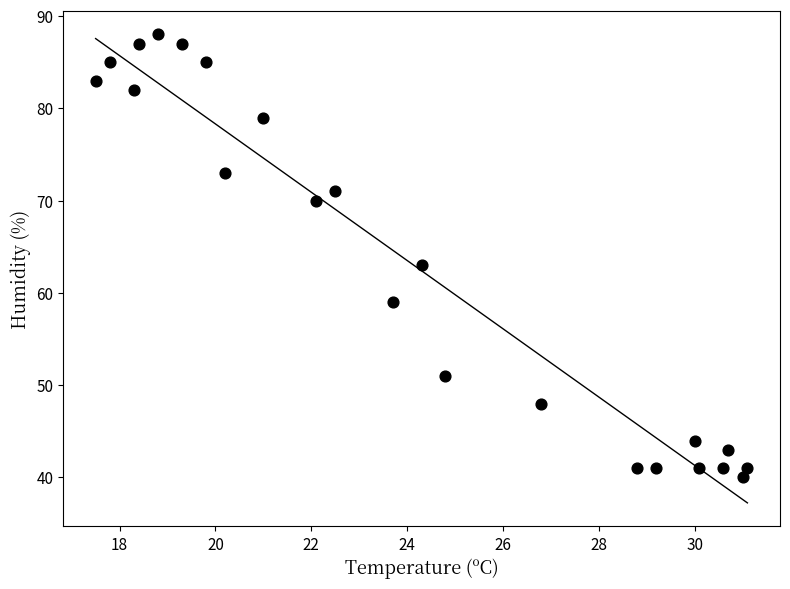

What Y value in the scatter plot is closest to 64?

63